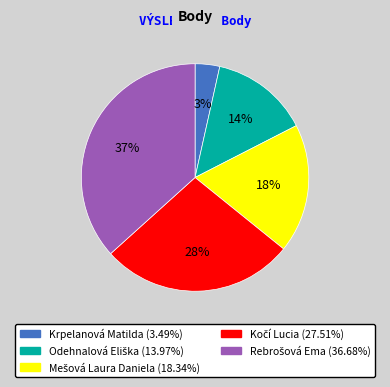

Is Krpelanová Matilda (3.49%) the majority of the pie?

No